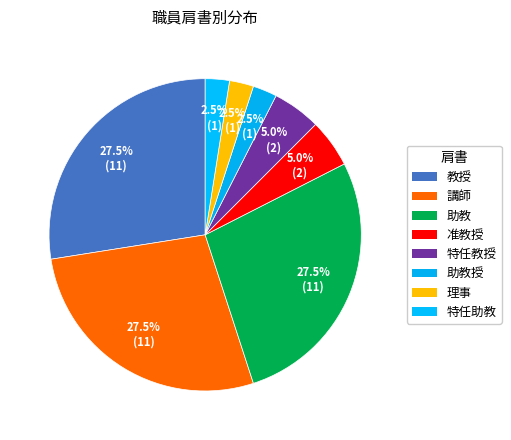

How many slices are in this pie chart?

8